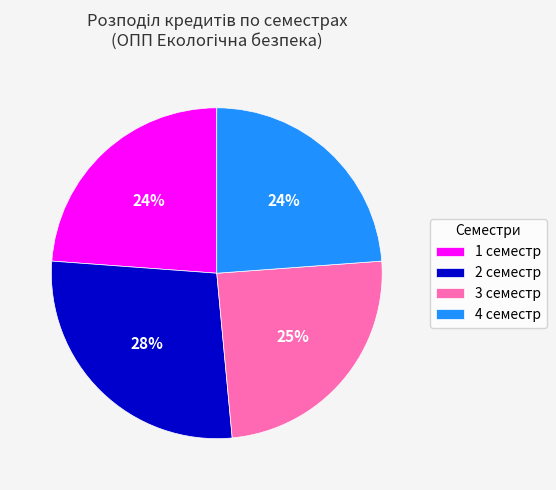

Approximately how many times larger is the value at 2 семестр compared to 3 семестр?

1.1